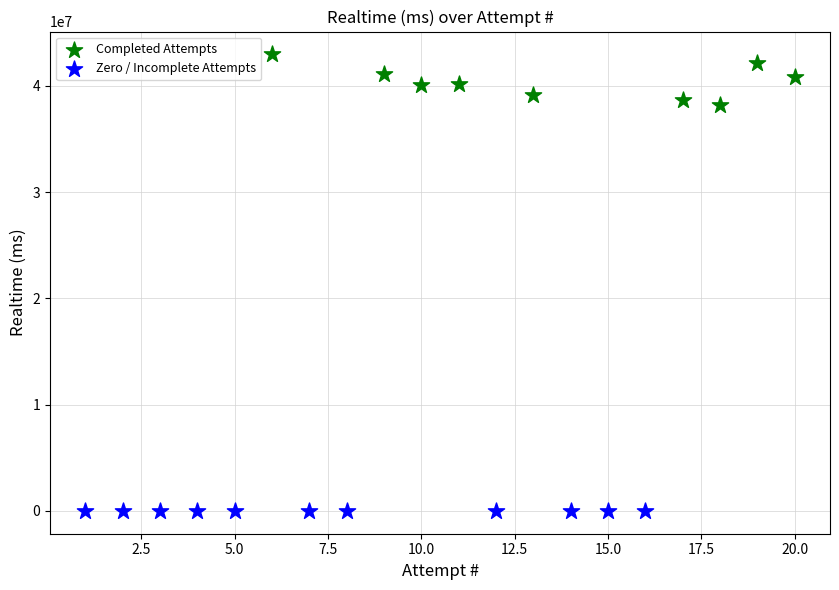

Which series reaches the minimum Y coordinate?

Zero / Incomplete Attempts